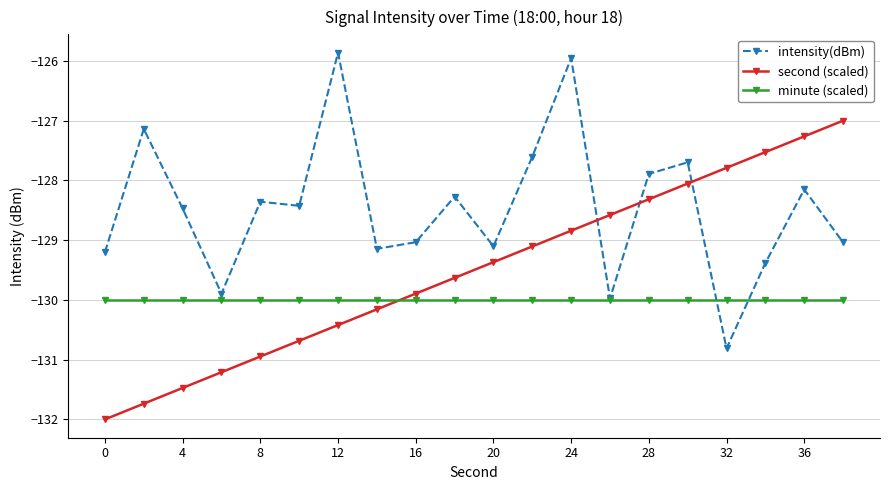

What is the value of the intensity(dBm) point at the 13th from the left?

-126.0